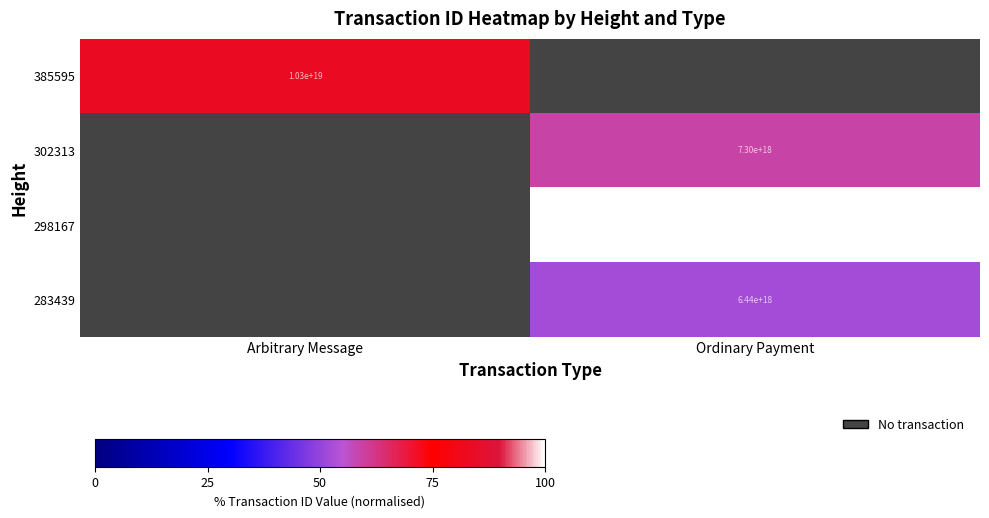

What is the highest value of the 385595 series?

83.8